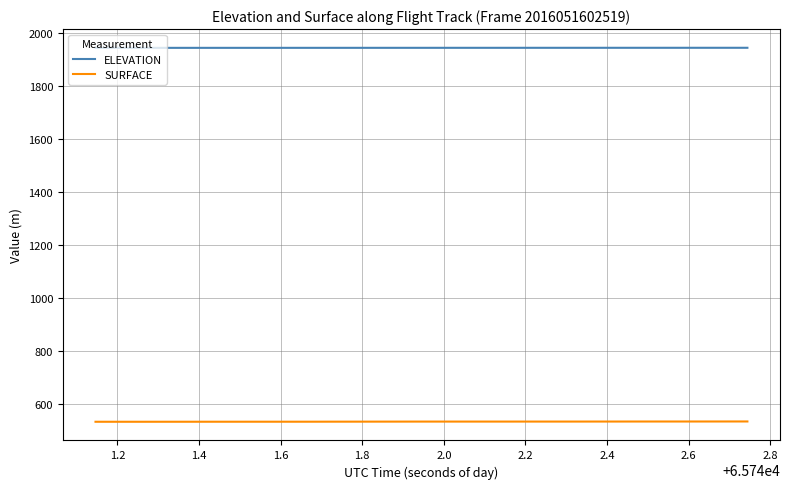

True or false: SURFACE and ELEVATION intersect in this chart.

False